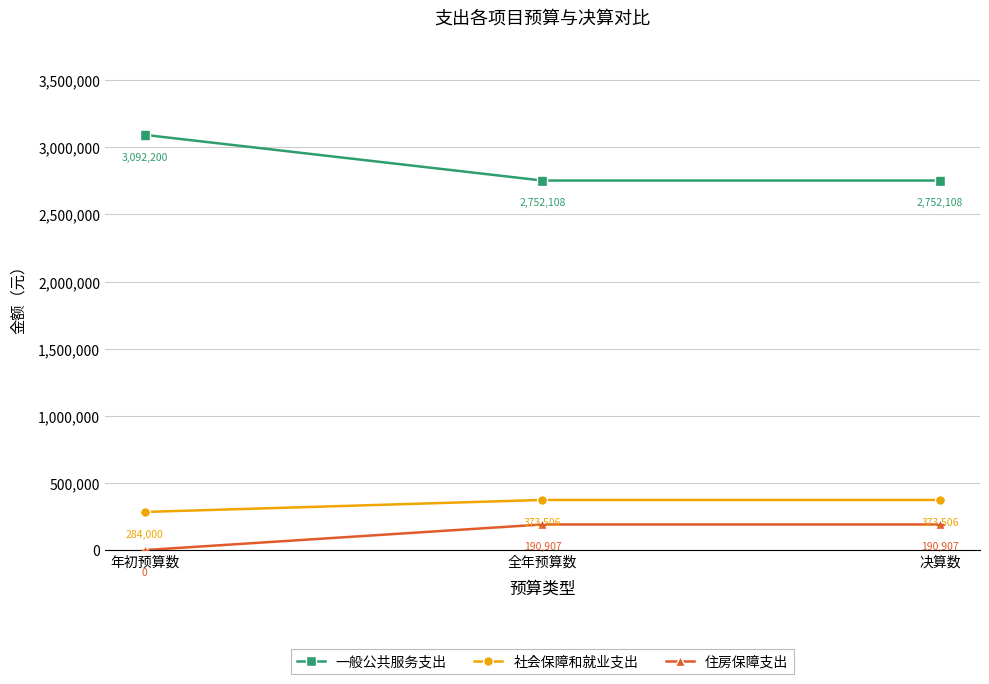

Which label corresponds to the smallest value in the chart?

年初预算数